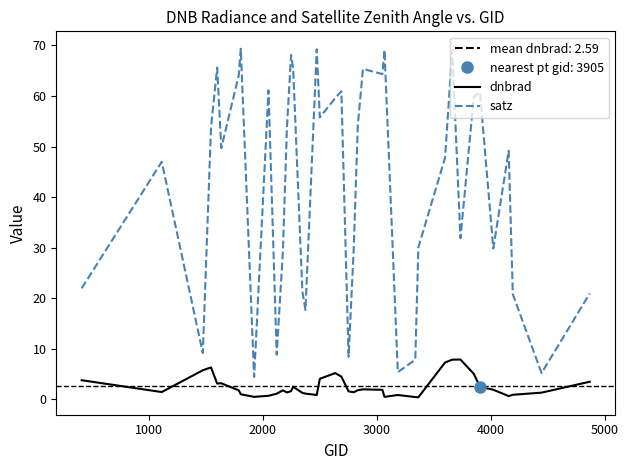

Which series has the largest total across all categories?

satz